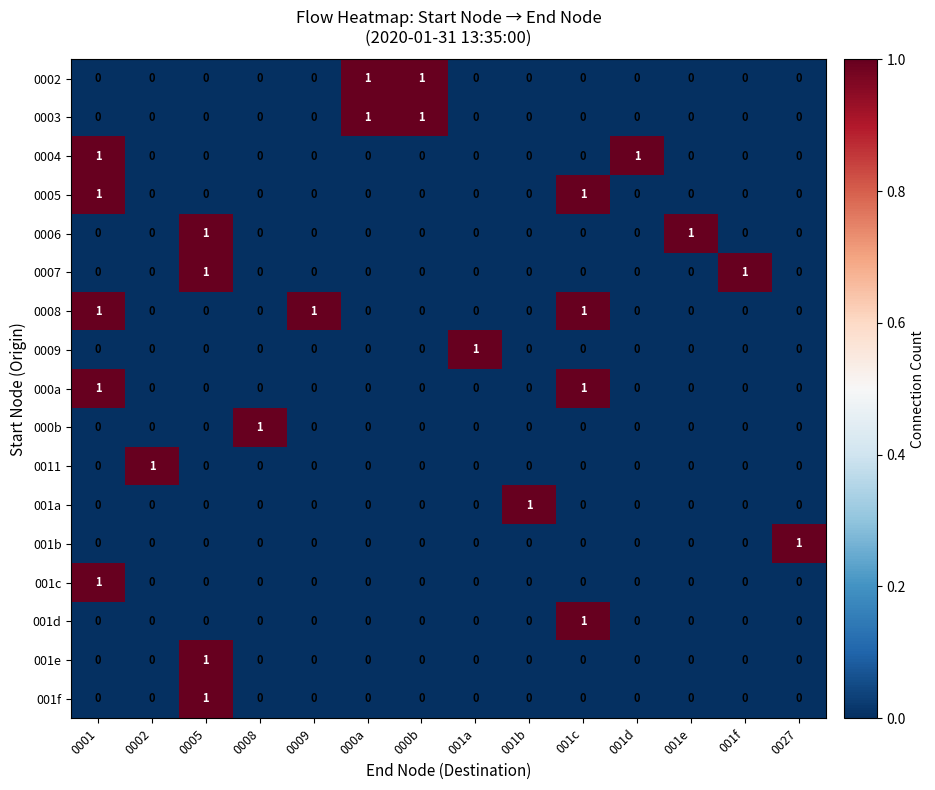

Count the 0008 values in the range 0 to 1.

14